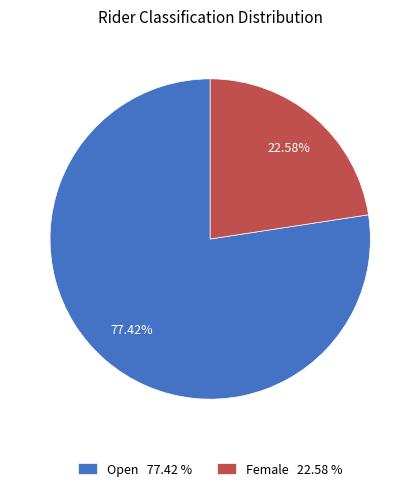

Rank the categories by value from highest to lowest.

Open, Female